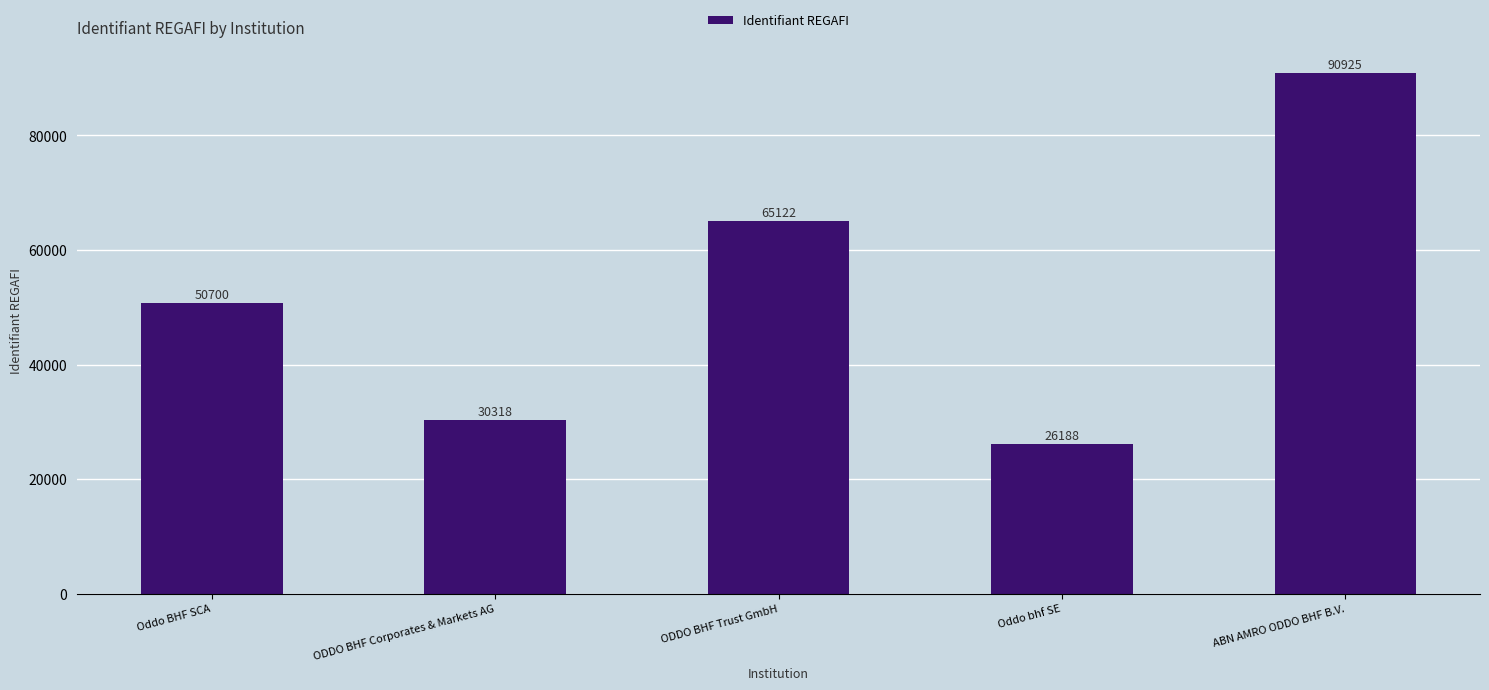

The value at ODDO BHF Corporates & Markets AG is 8984. True or false?

False